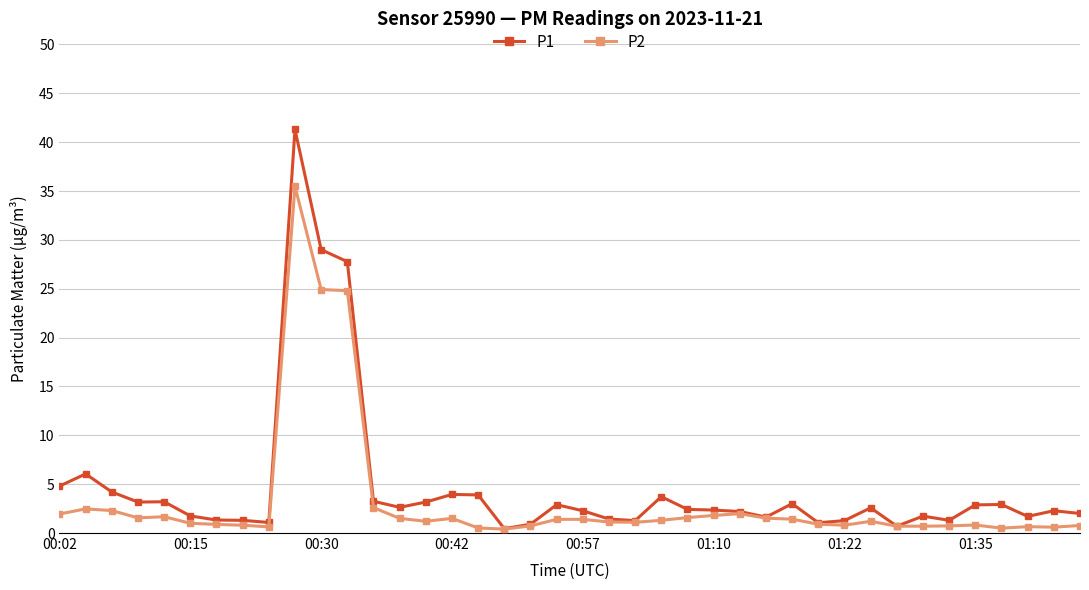

What are all the series names shown in the legend?

P1, P2